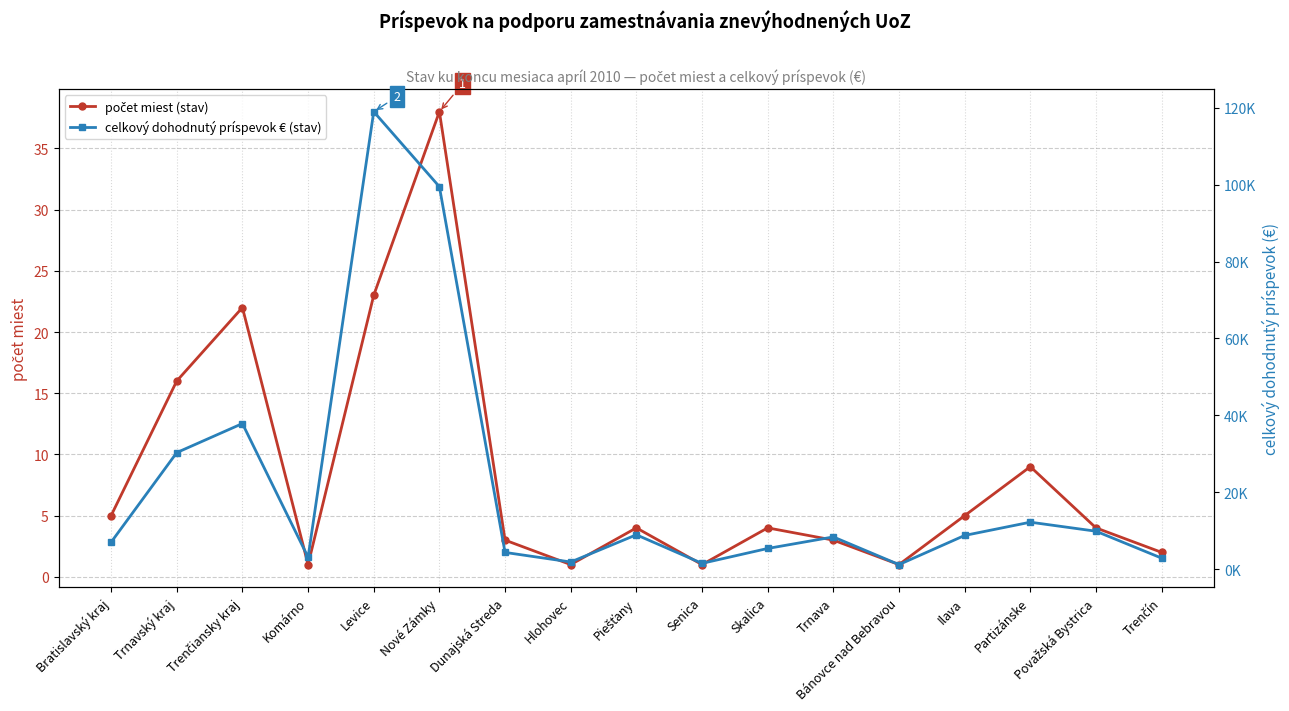

What is the label of the 8th point from the right?

Senica